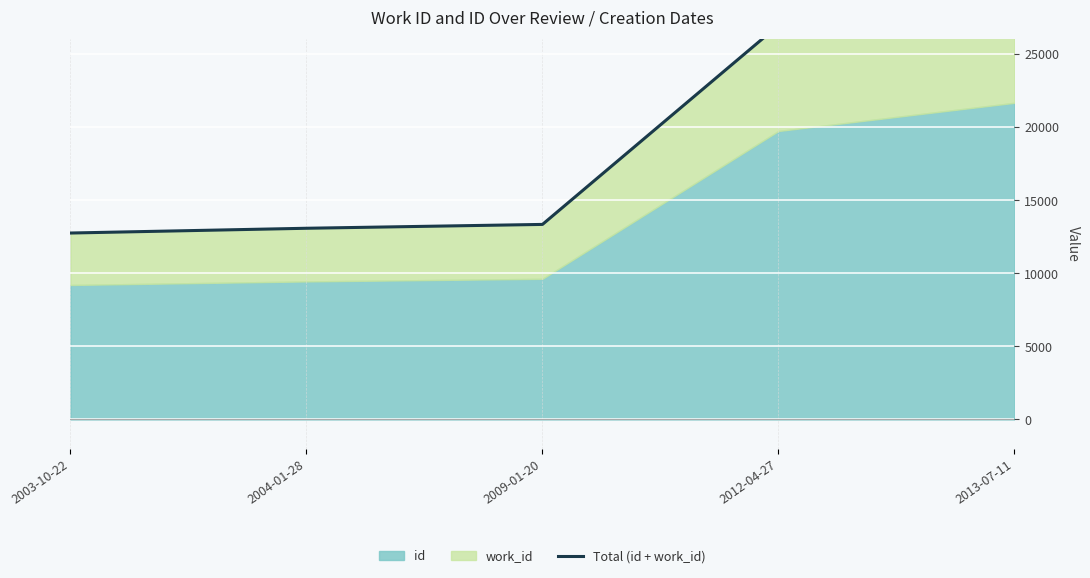

The value at 2013-07-11 is 51345. True or false?

False